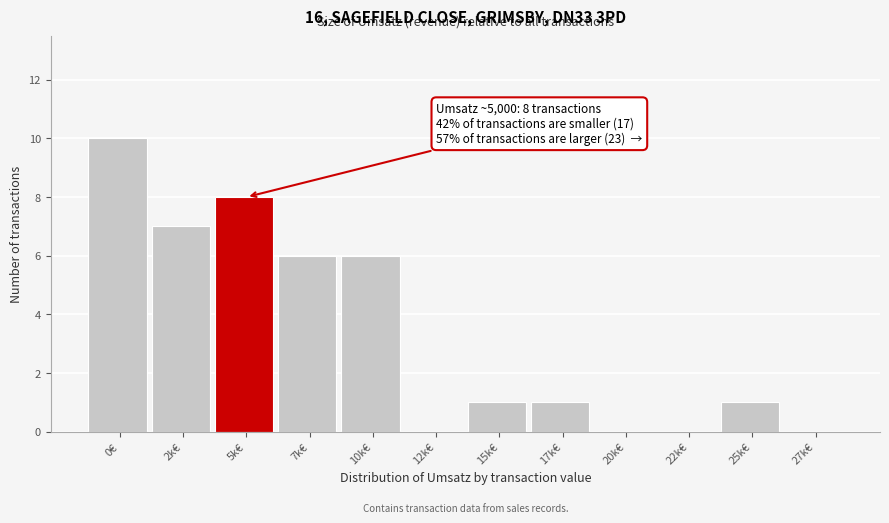

Reading left to right, list all the values displayed in this chart.

0€=10	2k€=7	5k€=8	7k€=6	10k€=6	12k€=0	15k€=1	17k€=1	20k€=0	22k€=0	25k€=1	27k€=0